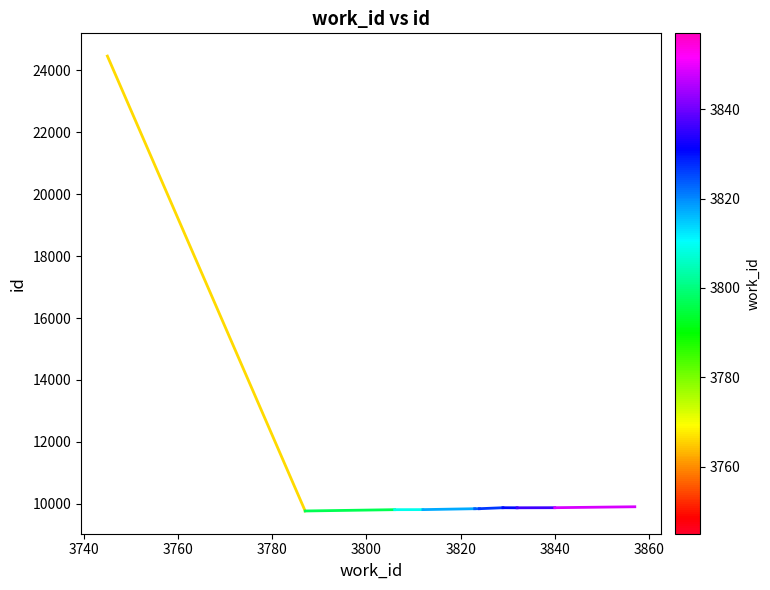

What is the minimum value shown in the chart?

9771